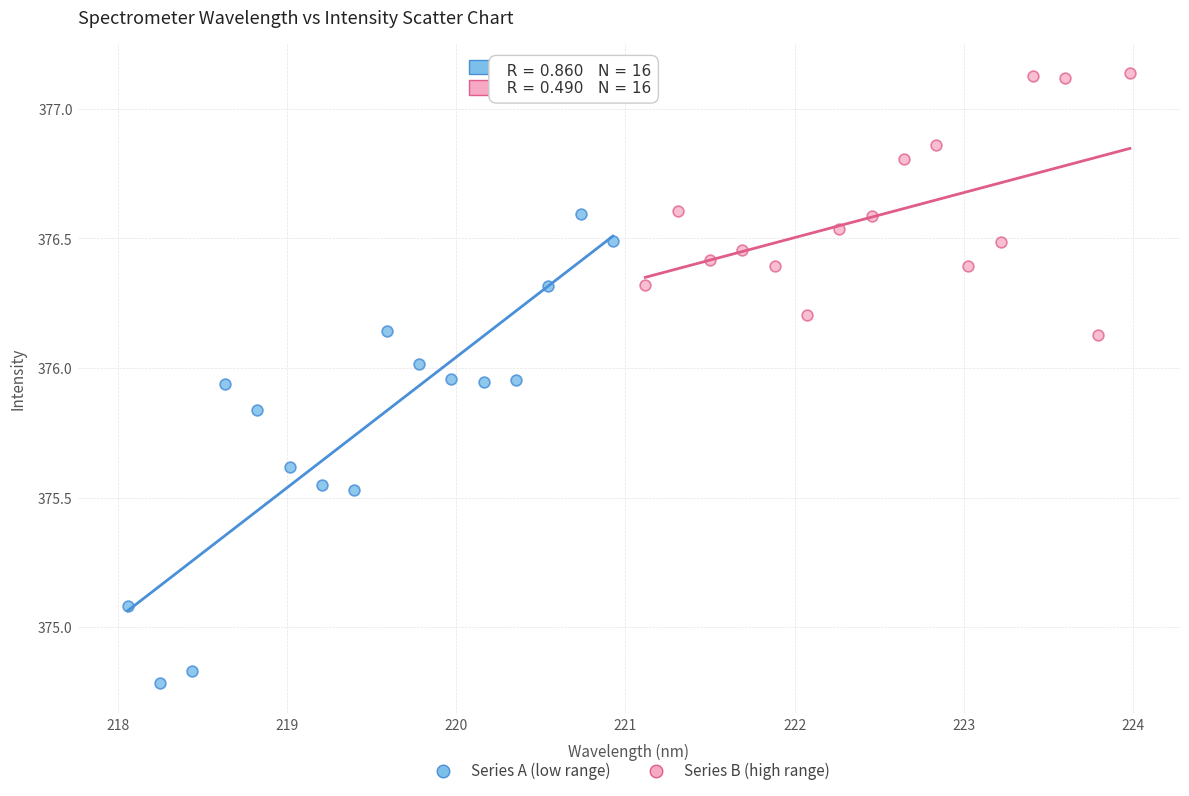

Which series reaches the minimum Y coordinate?

Series A (low range)